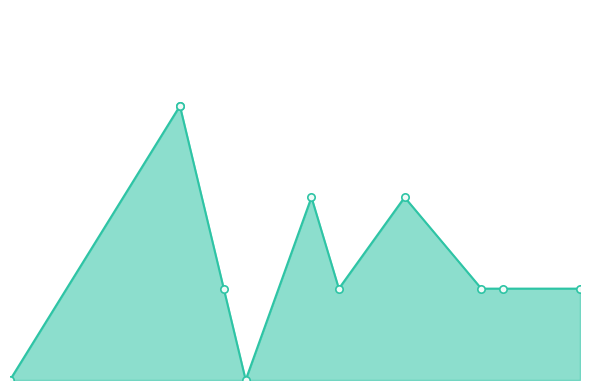

Which series reaches the minimum Y coordinate?

combined_line